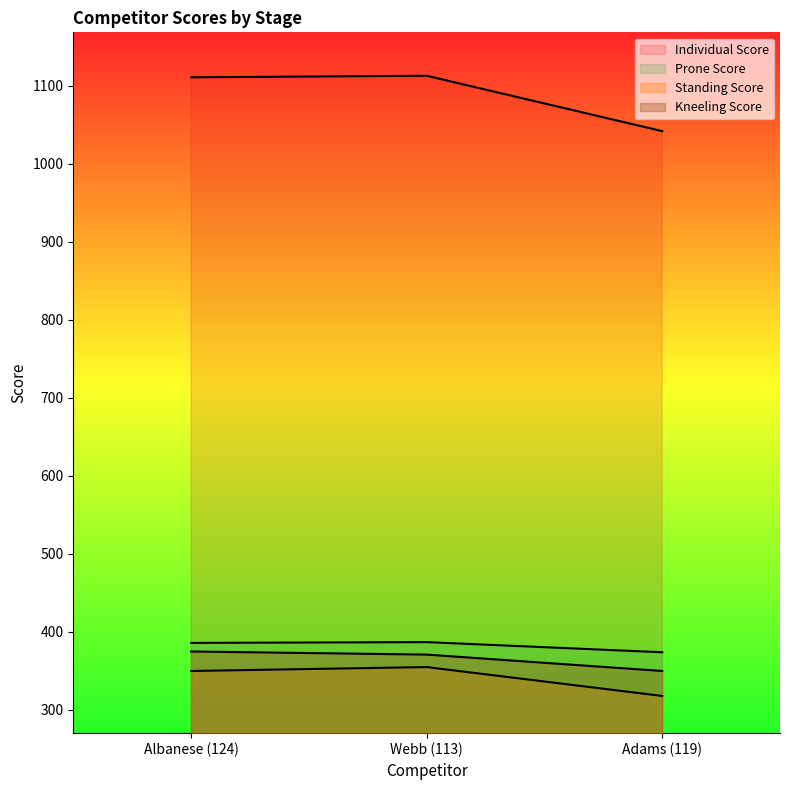

At how many categories does at least one series exceed 329?

3